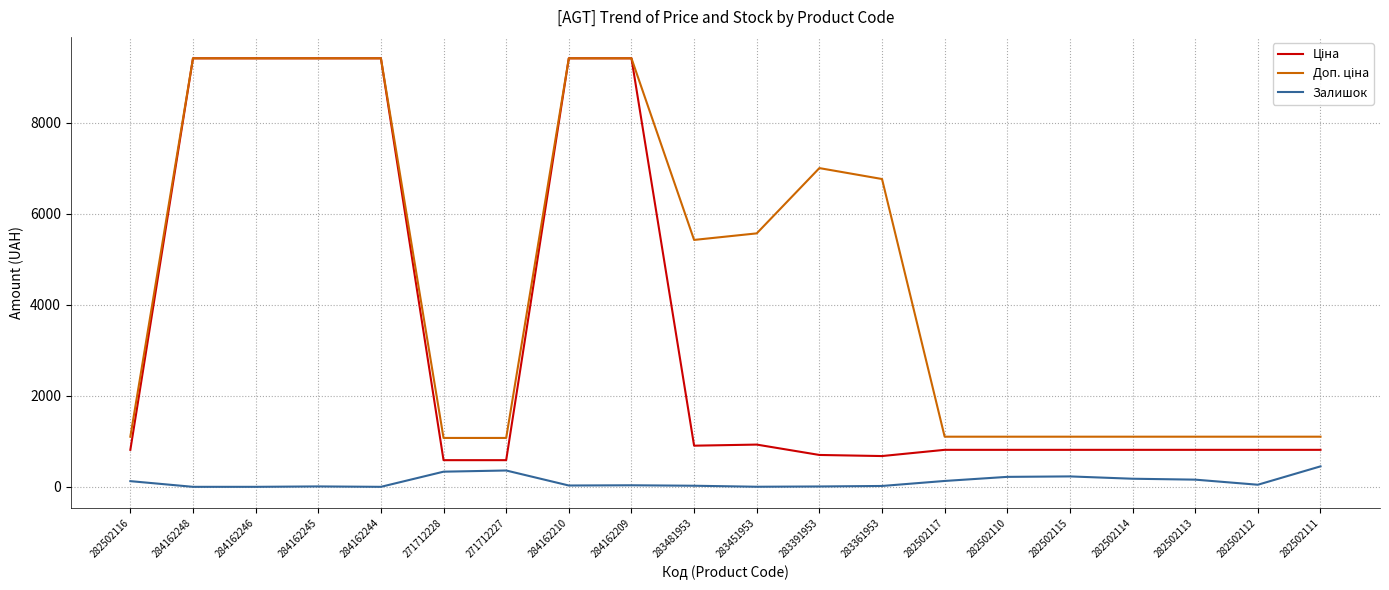

What is the total value across all series at 282502111?

2364.8